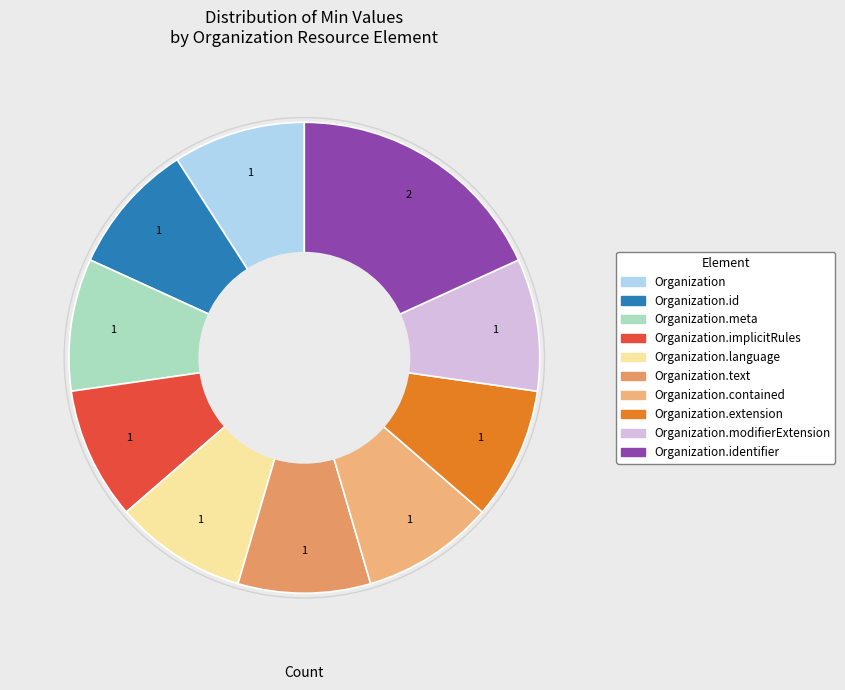

Count the number of slices in the pie.

10